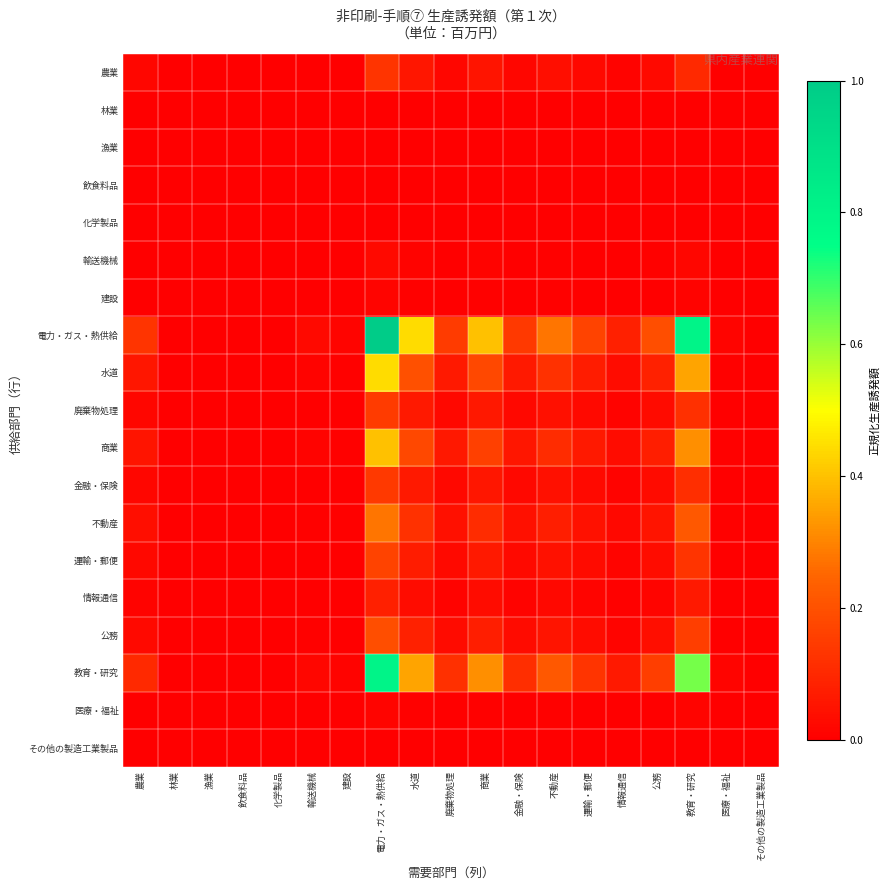

What is the spread (max minus min) of values at 農業?

0.1